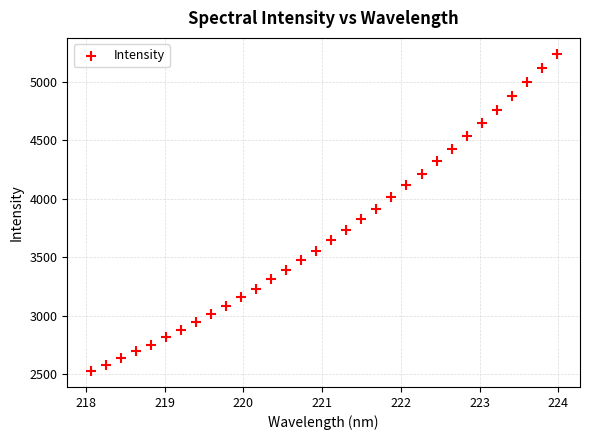

What is the range of X values (max minus min)?

5.9